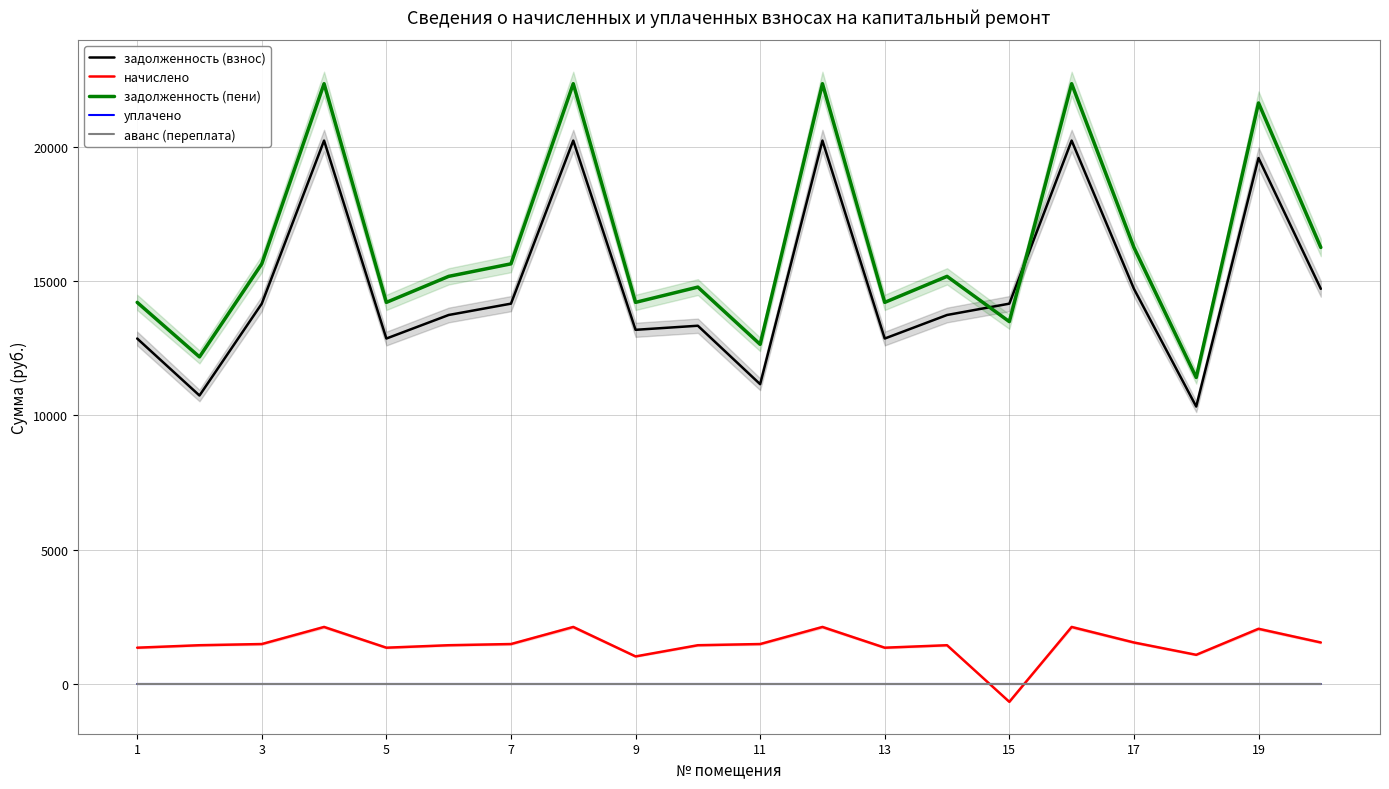

At which label is уплачено closest to 0?

1